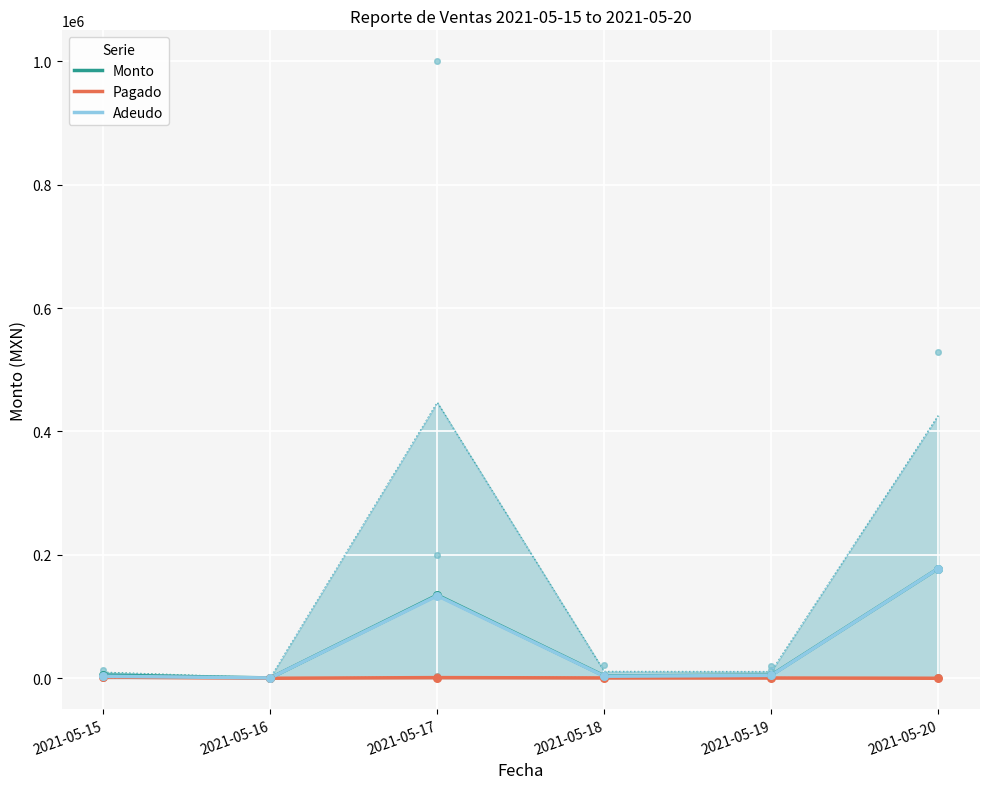

Which series has the largest Y range (max minus min)?

Monto